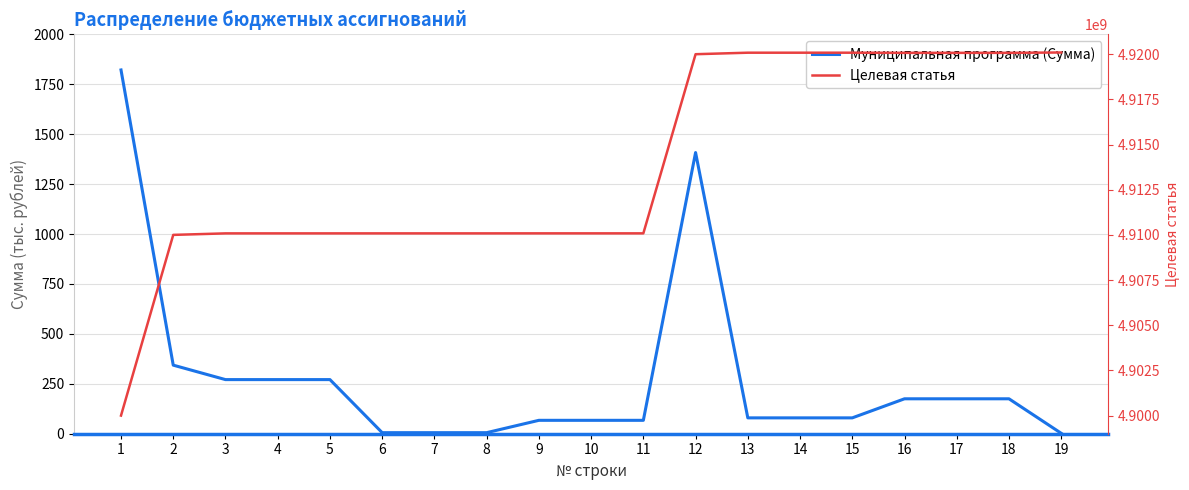

Which label corresponds to the smallest value in the chart?

19